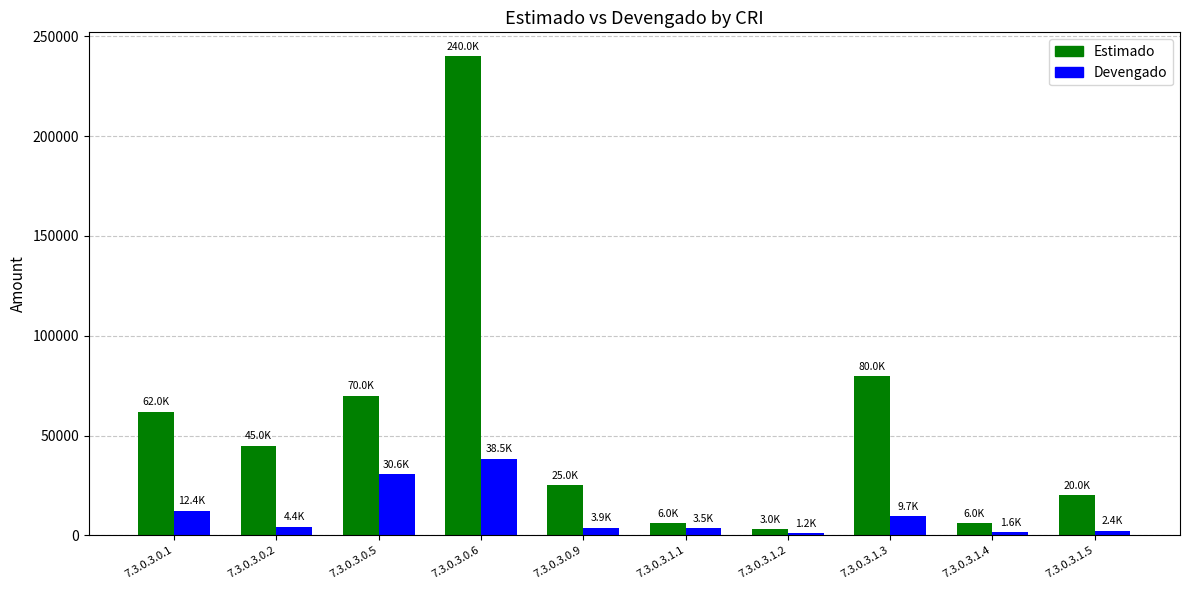

How many series are shown in this chart?

2